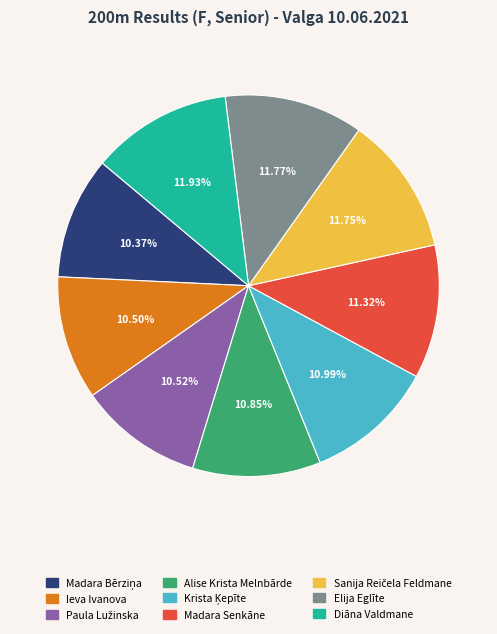

What is the total percentage of Alise Krista Melnbārde and Diāna Valdmane?

22.8%